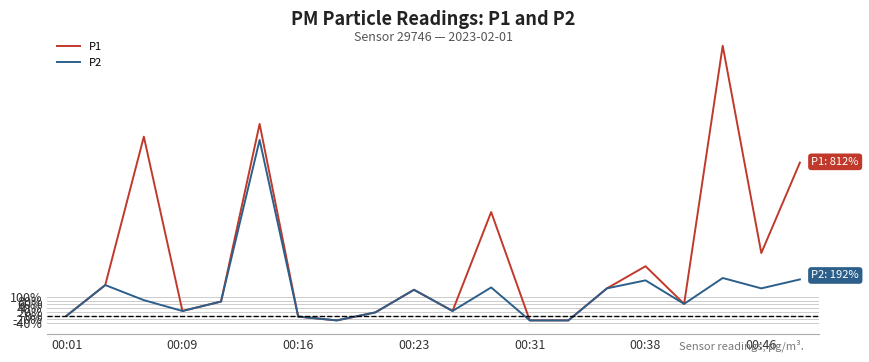

Rank the series by their average value, from lowest to highest.

P2, P1